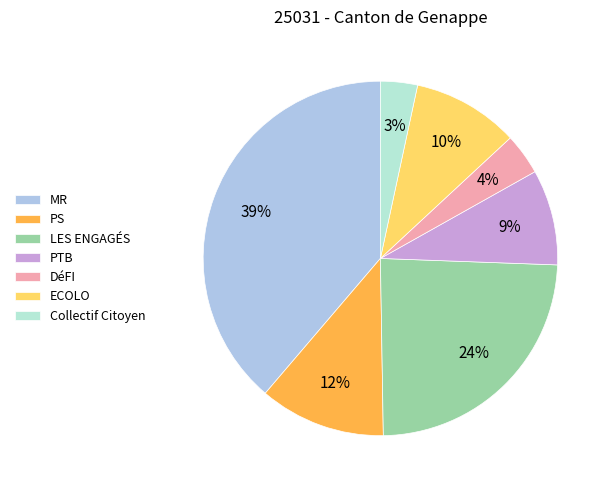

Do PS and PTB together represent more than half of the pie?

No